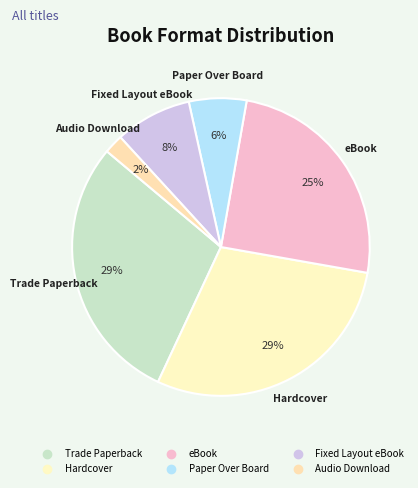

Do Hardcover and Paper Over Board together represent more than half of the pie?

No